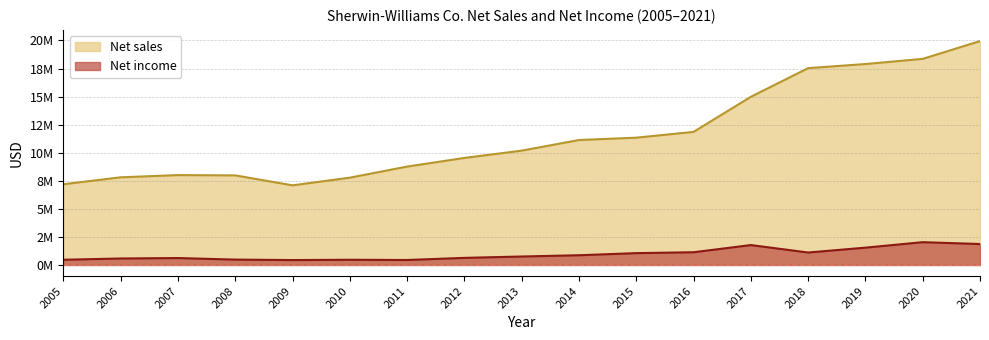

Where does the Net sales series first go above 10185532?

2014